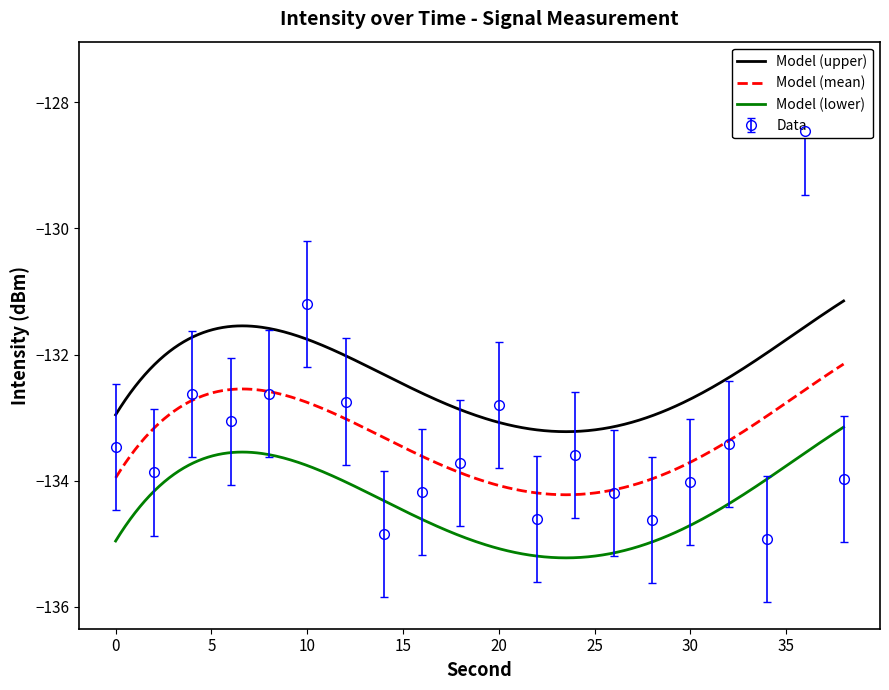

What is the minimum value for Model (lower)?

-135.2